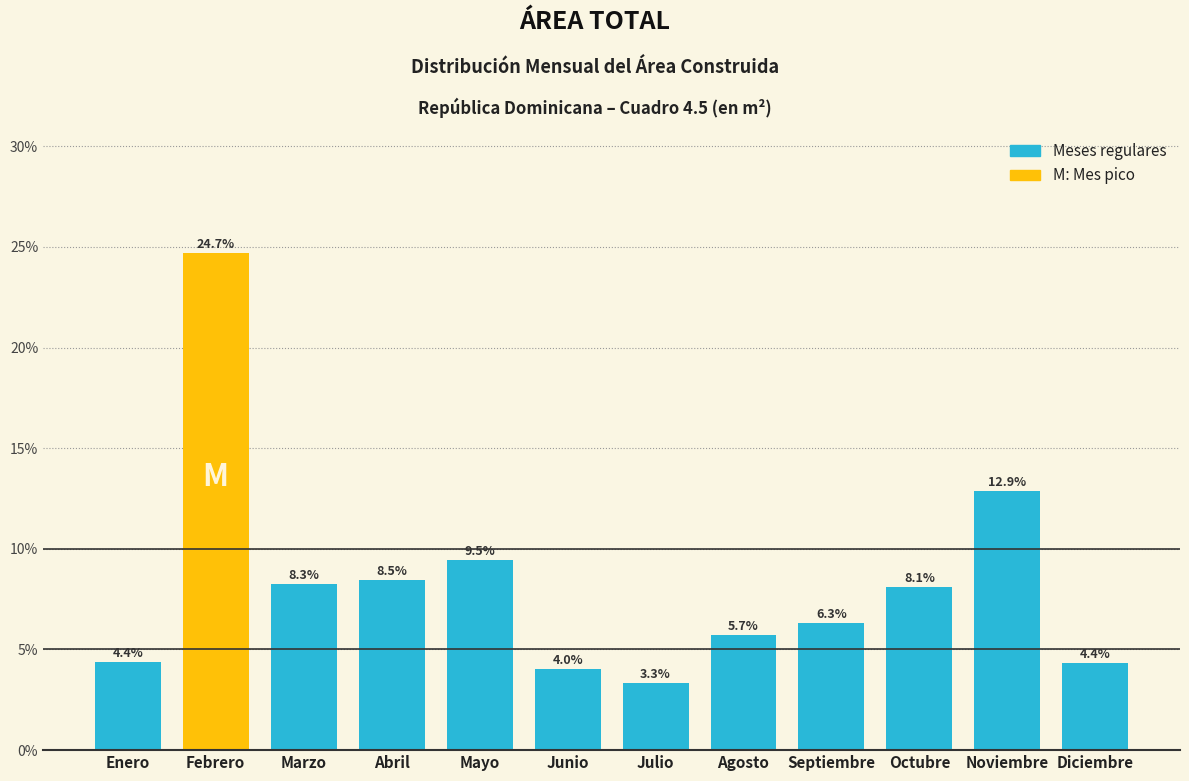

Reading left to right, what are all the values shown in this chart?

Enero=4.4	Febrero=24.7	Marzo=8.3	Abril=8.5	Mayo=9.5	Junio=4.0	Julio=3.3	Agosto=5.7	Septiembre=6.3	Octubre=8.1	Noviembre=12.9	Diciembre=4.4